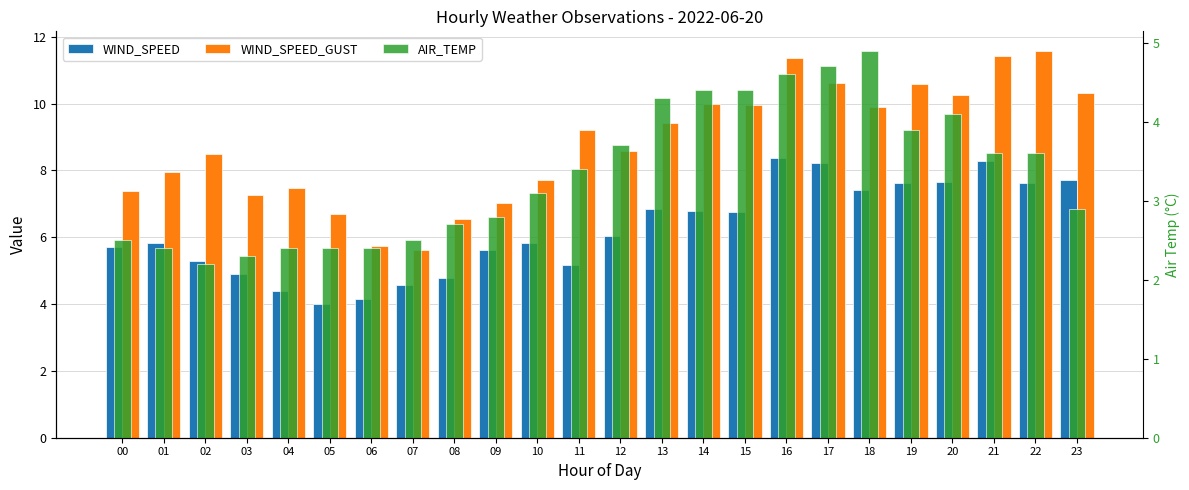

Rank the series by their average value, from lowest to highest.

AIR_TEMP, WIND_SPEED, WIND_SPEED_GUST